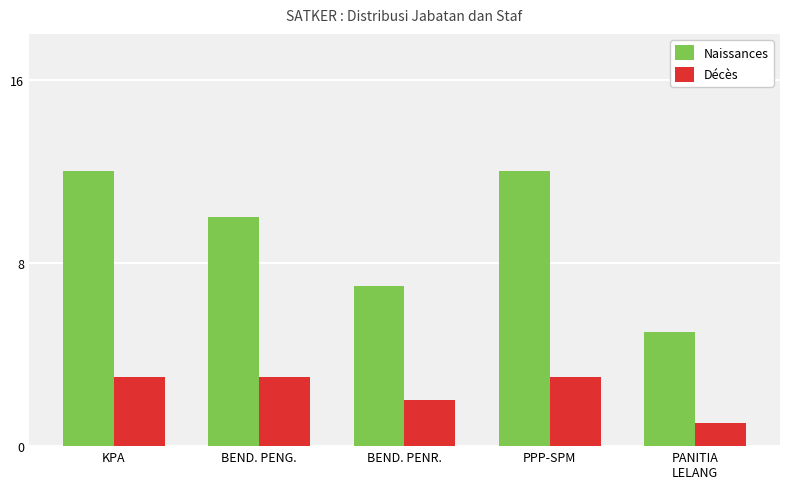

What is the spread (max minus min) of values at BEND. PENG.?

7